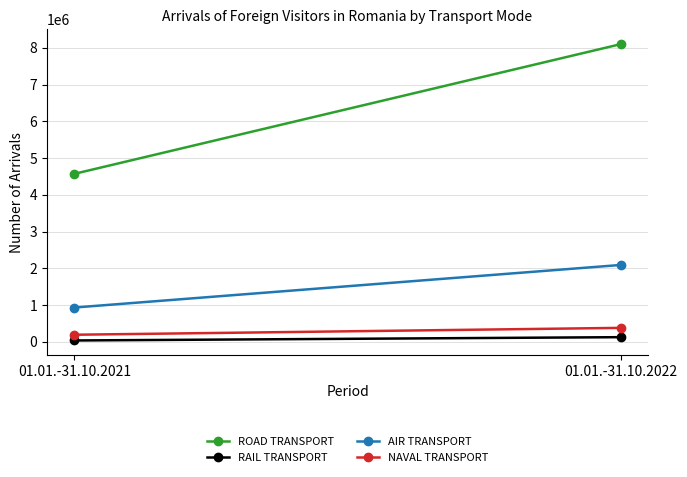

What is the difference between the maximum and minimum values in the NAVAL TRANSPORT series?

186999